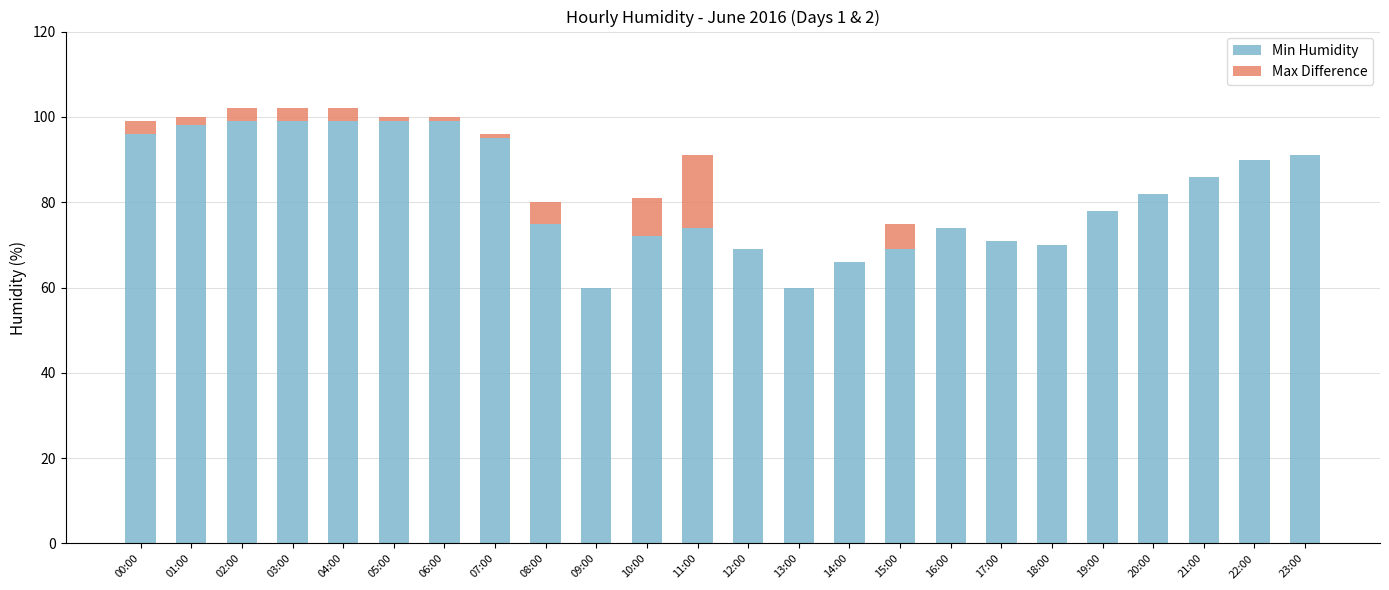

What is the maximum value for Min Humidity?

99